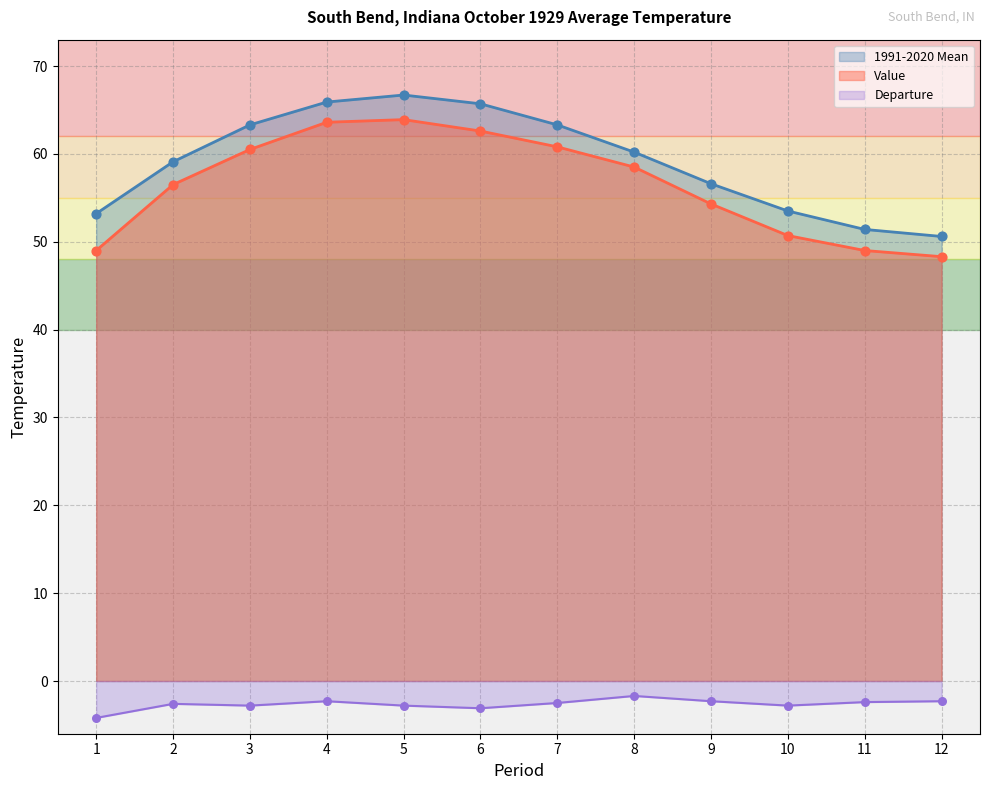

Which series contains the lowest Y value?

Departure